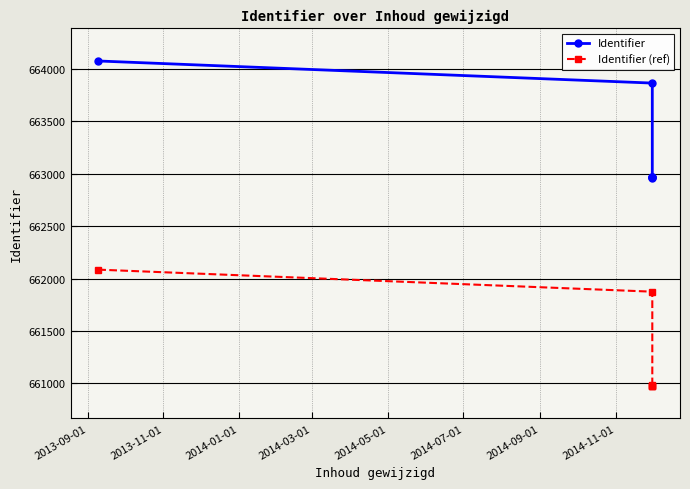

Does the chart display data point markers on the line(s)?

Yes